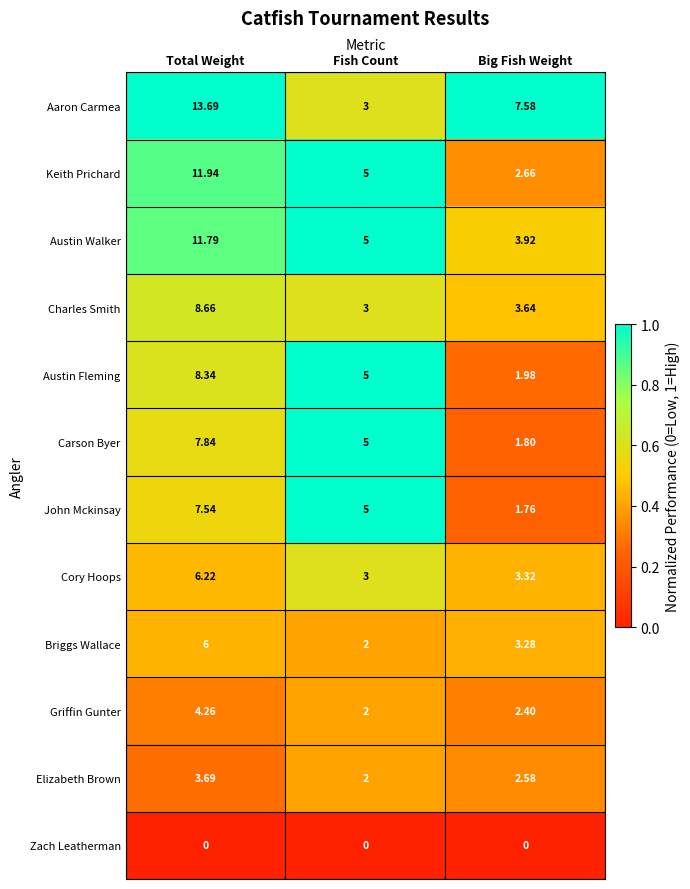

Which series has the largest total across all categories?

Aaron Carmea